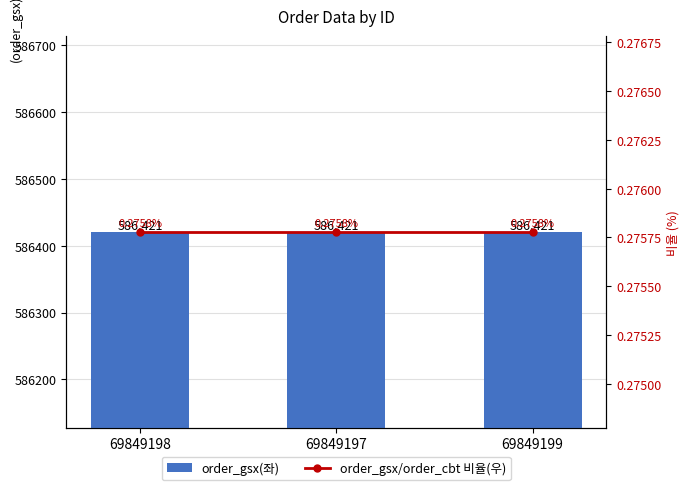

List the series in order of their peak value, highest first.

order_gsx(좌), order_gsx/order_cbt 비율(우)